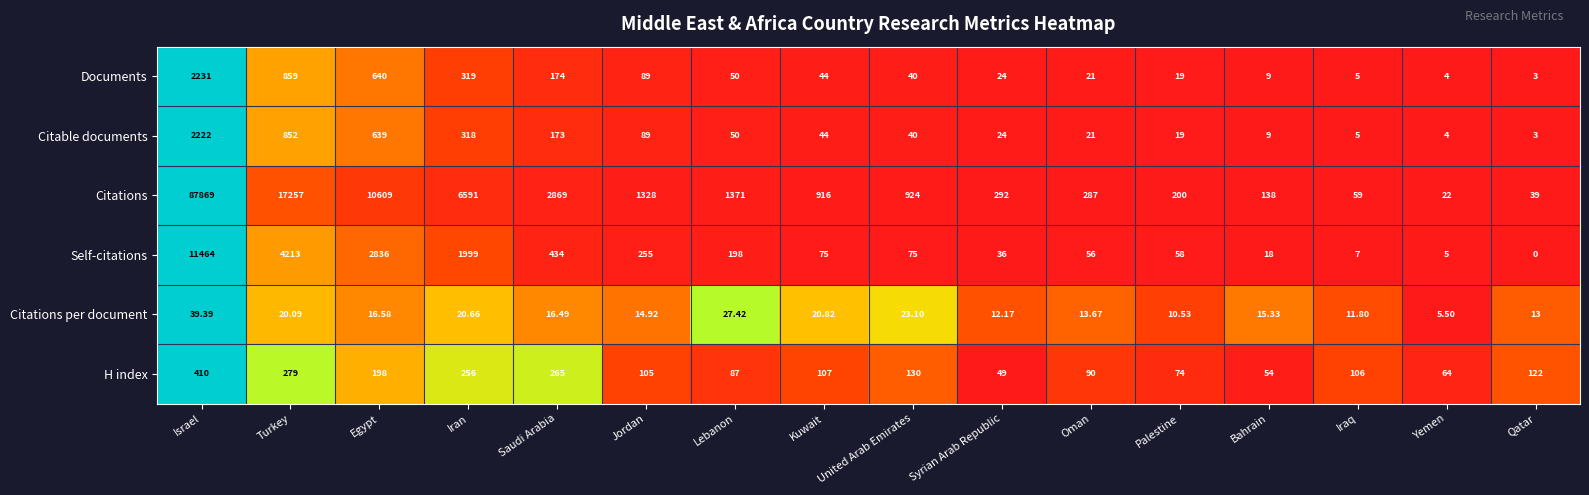

At which label does H index reach its peak?

Israel